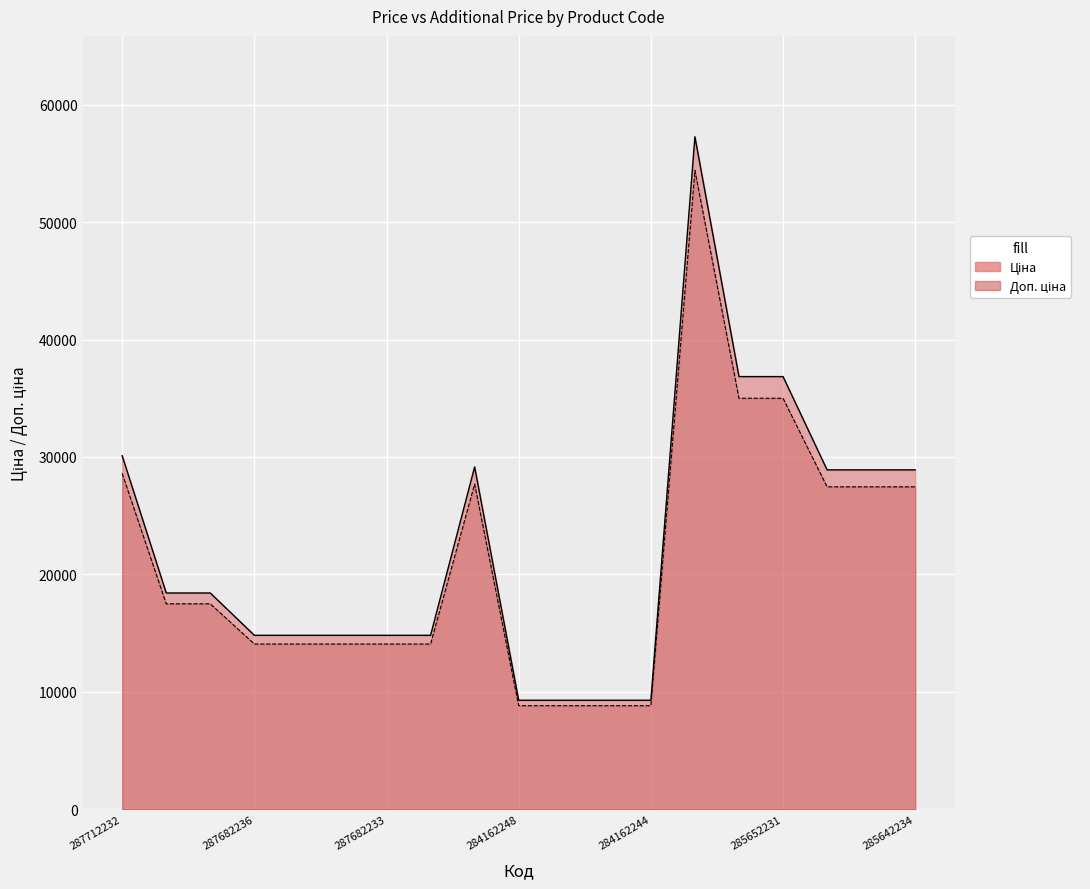

True or false: Доп. ціна and Ціна cross at least once.

False